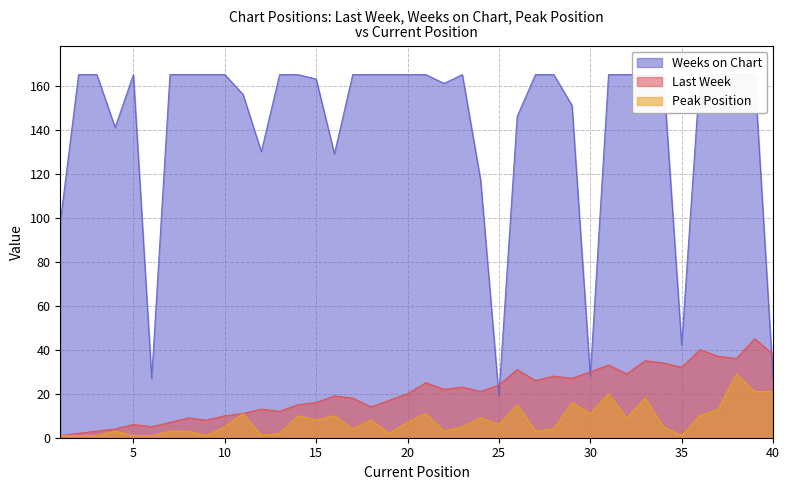

List the labels in order of Last Week value, smallest first.

1, 2, 3, 4, 6, 5, 7, 9, 8, 10, 11, 13, 12, 18, 14, 15, 19, 17, 16, 20, 24, 22, 23, 25, 21, 27, 29, 28, 32, 30, 26, 35, 31, 34, 33, 38, 37, 40, 36, 39